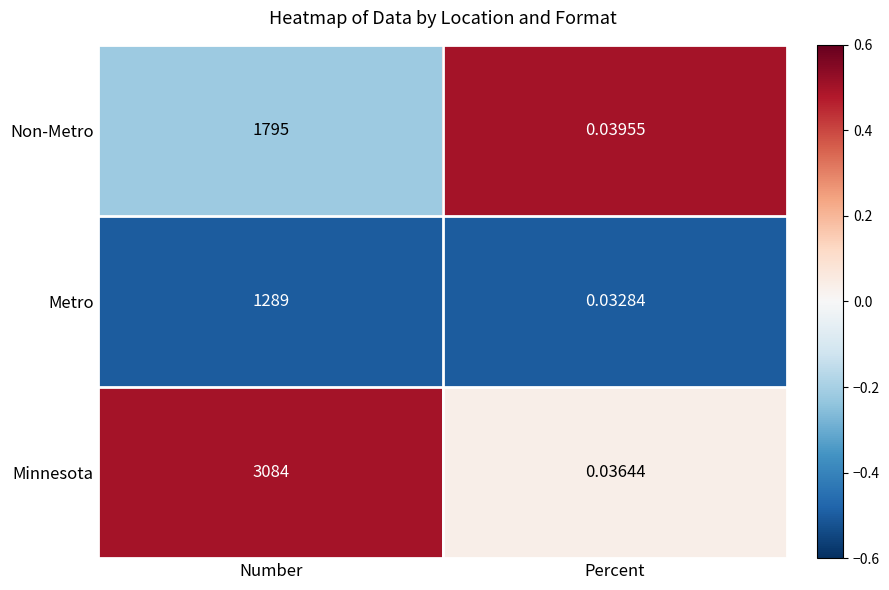

What is the maximum value shown in the chart?

3084.0